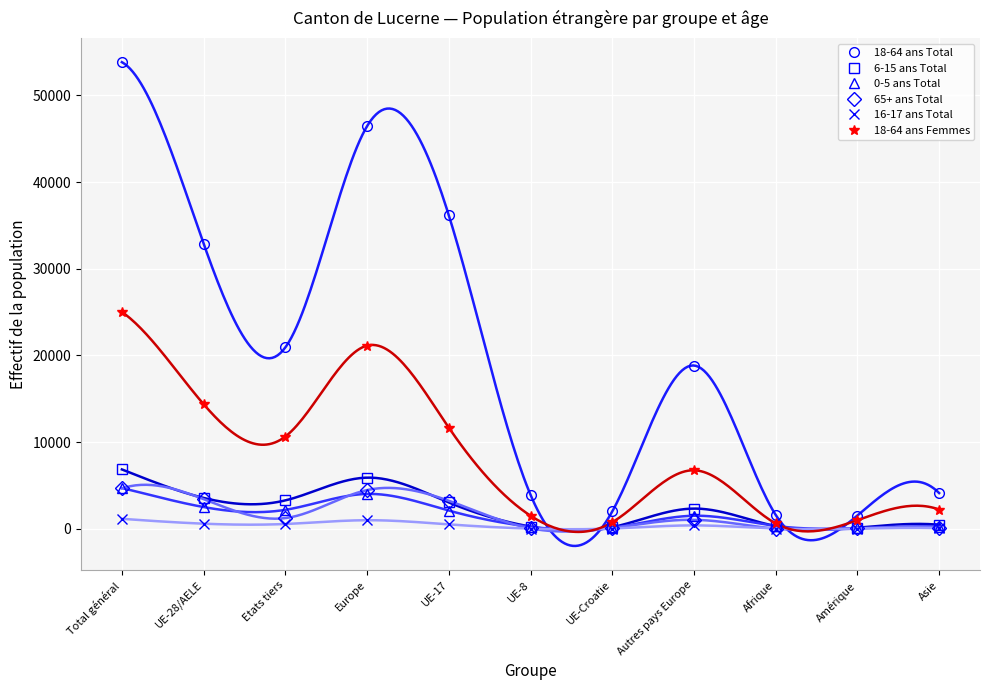

What are all the series names shown in the legend?

18-64 ans Total, 6-15 ans Total, 0-5 ans Total, 65+ ans Total, 16-17 ans Total, 18-64 ans Femmes